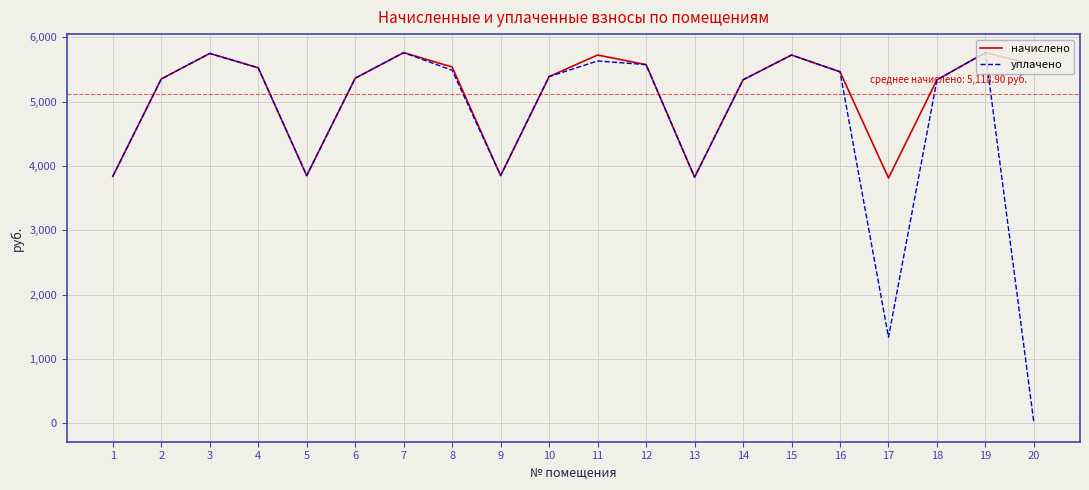

Rank the series by their average value, from highest to lowest.

начислено, уплачено